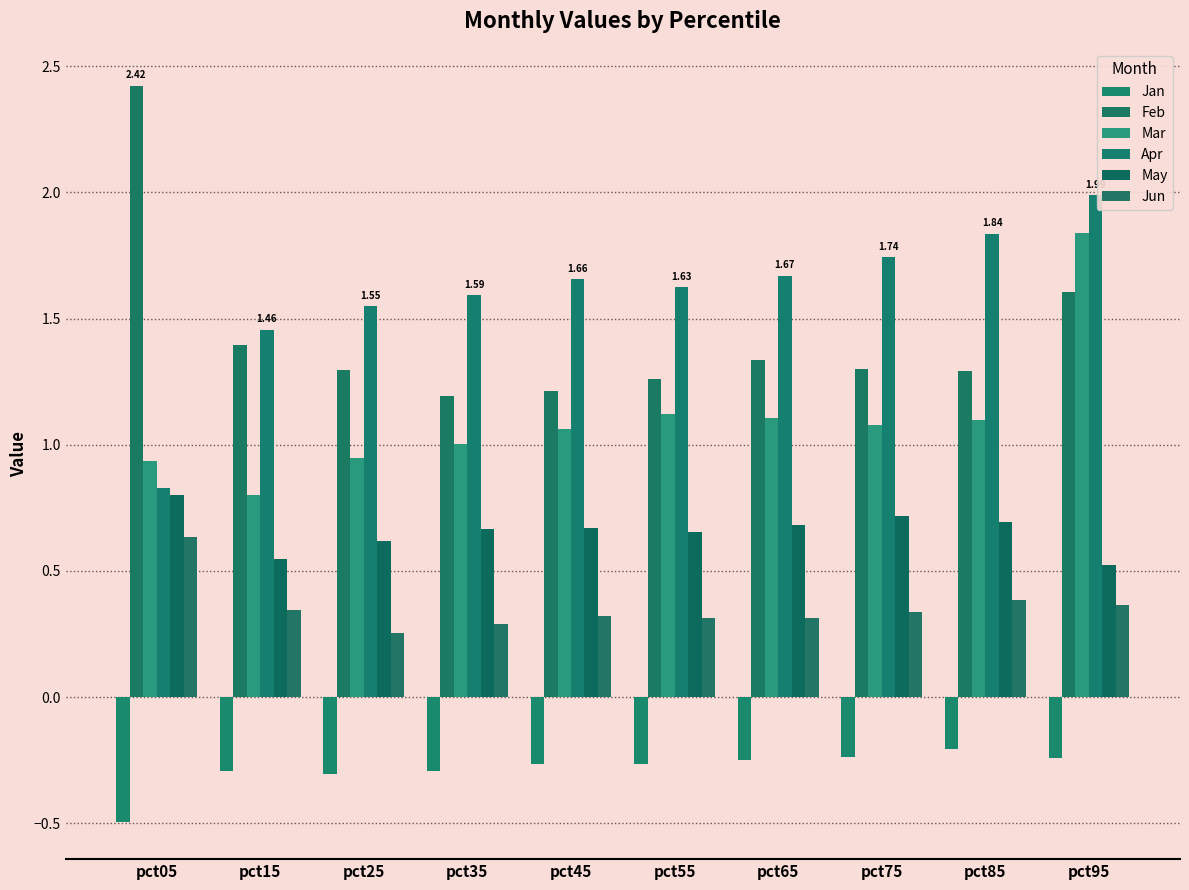

How many distinct data groups are displayed?

6